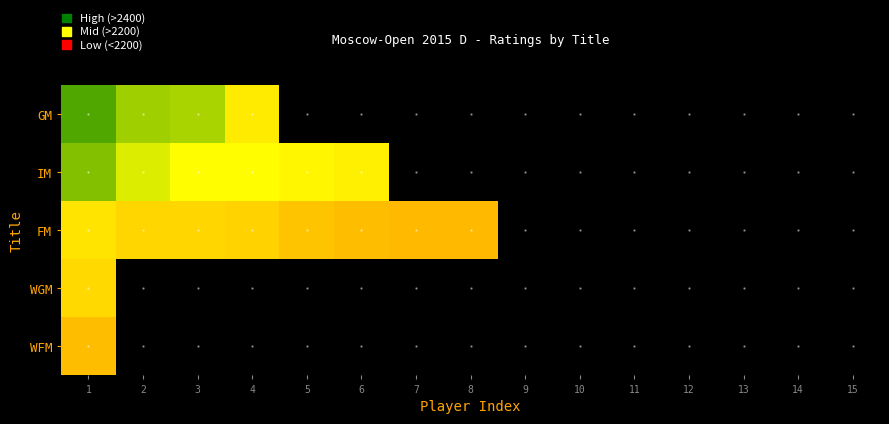

Reading right to left, transcribe all the data shown in this chart.

GM: 15=0	14=0	13=0	12=0	11=0	10=0	9=0	8=0	7=0	6=0	5=0	4=2276	3=2426	2=2432	1=2514
IM: 15=0	14=0	13=0	12=0	11=0	10=0	9=0	8=0	7=0	6=2291	5=2311	4=2326	3=2333	2=2368	1=2464
FM: 15=0	14=0	13=0	12=0	11=0	10=0	9=0	8=2139	7=2140	6=2144	5=2172	4=2210	3=2220	2=2224	1=2264
WGM: 15=0	14=0	13=0	12=0	11=0	10=0	9=0	8=0	7=0	6=0	5=0	4=0	3=0	2=0	1=2233
WFM: 15=0	14=0	13=0	12=0	11=0	10=0	9=0	8=0	7=0	6=0	5=0	4=0	3=0	2=0	1=2148